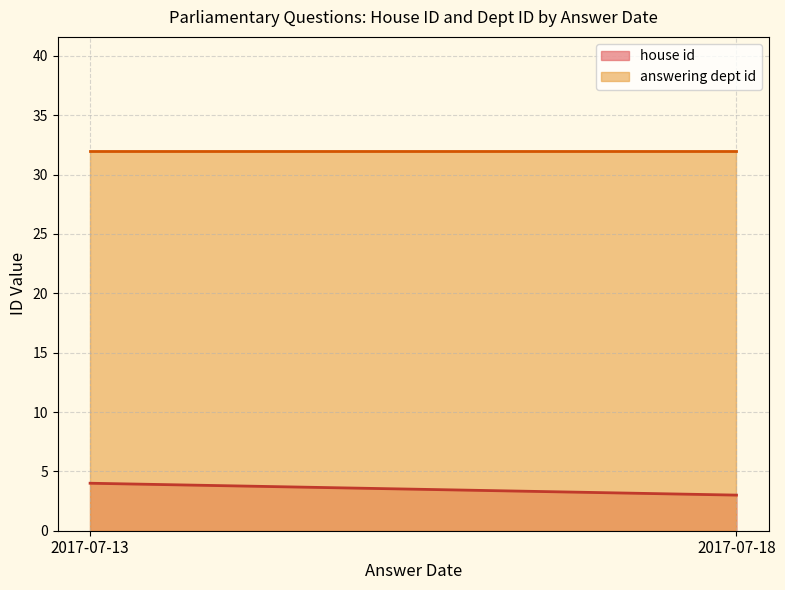

What is the total value across all series at 2017-07-18?

35